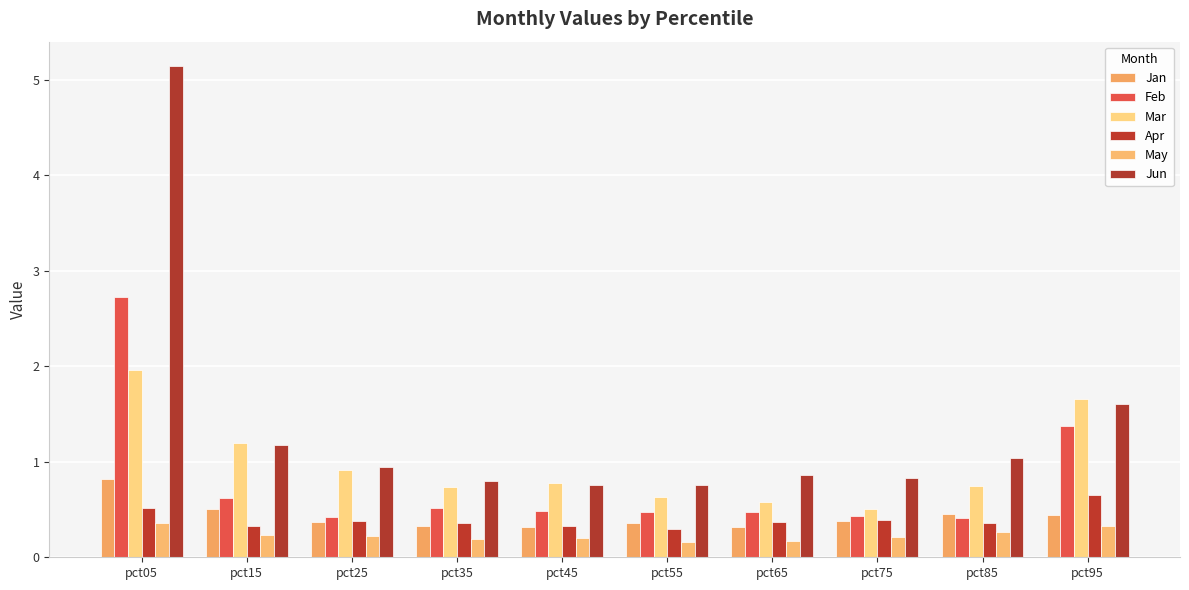

Which series has the largest total across all categories?

Jun